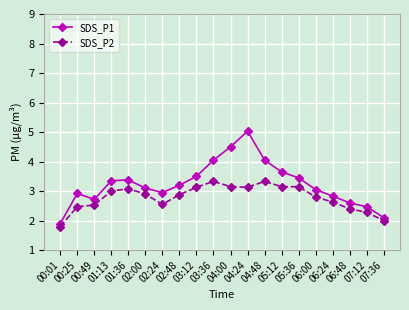

What position from the right is 05:36?

6